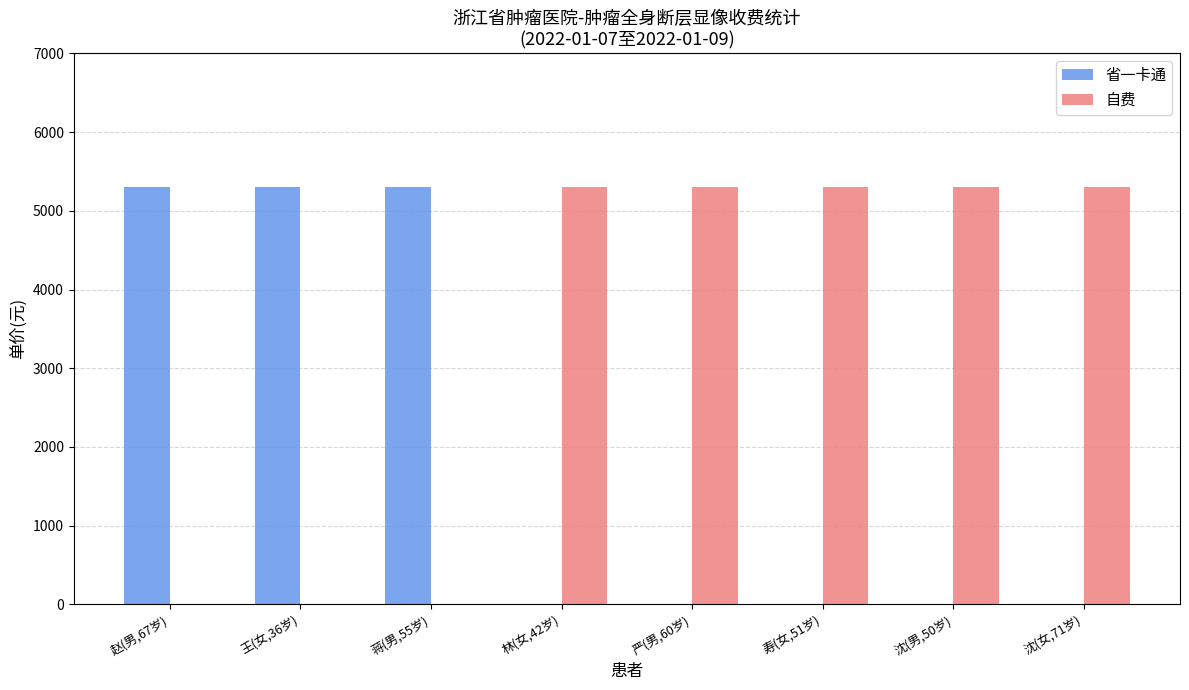

What is the sum of all 自费 values?

26500